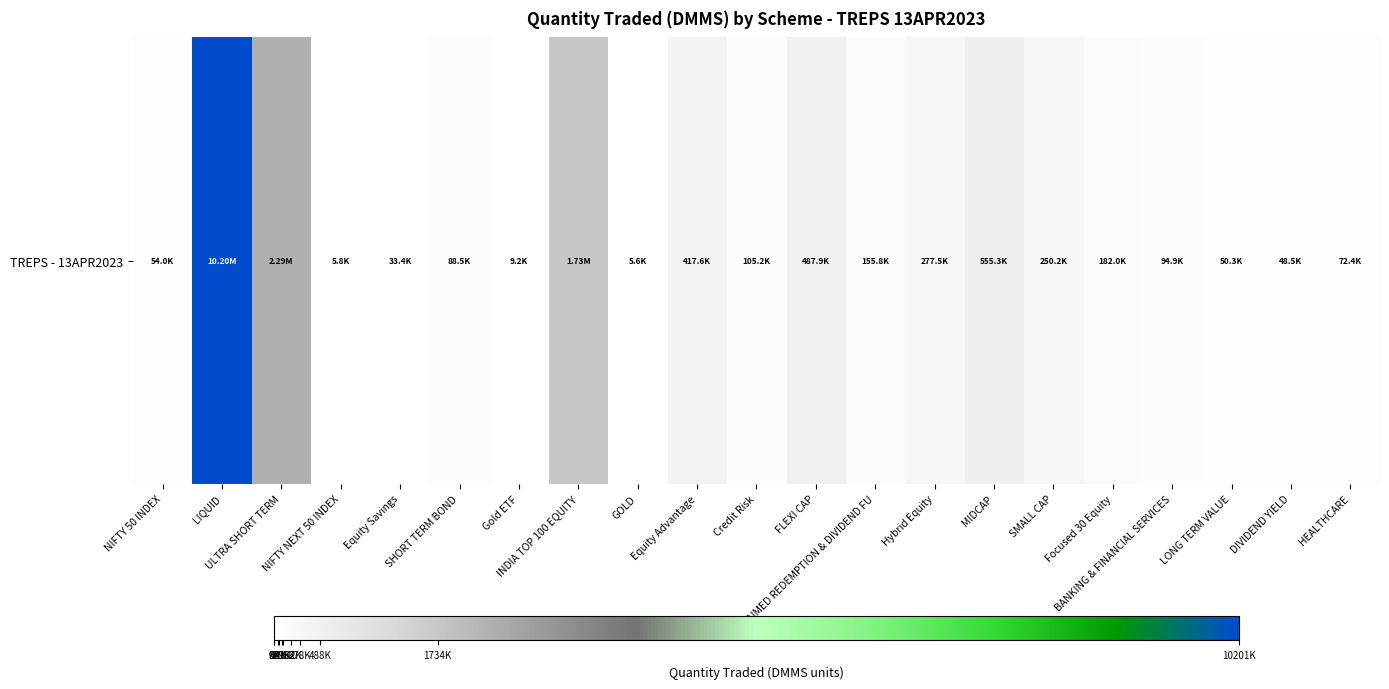

What is the sum of the values at INDIA TOP 100 EQUITY and Credit Risk?

1838753.5